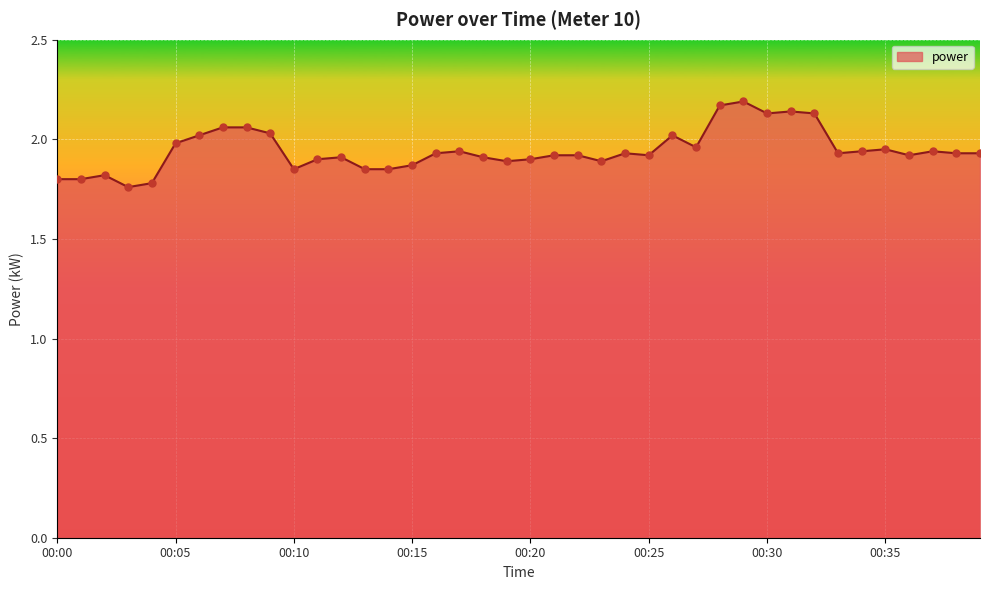

What is the difference between the maximum and minimum values?

0.4